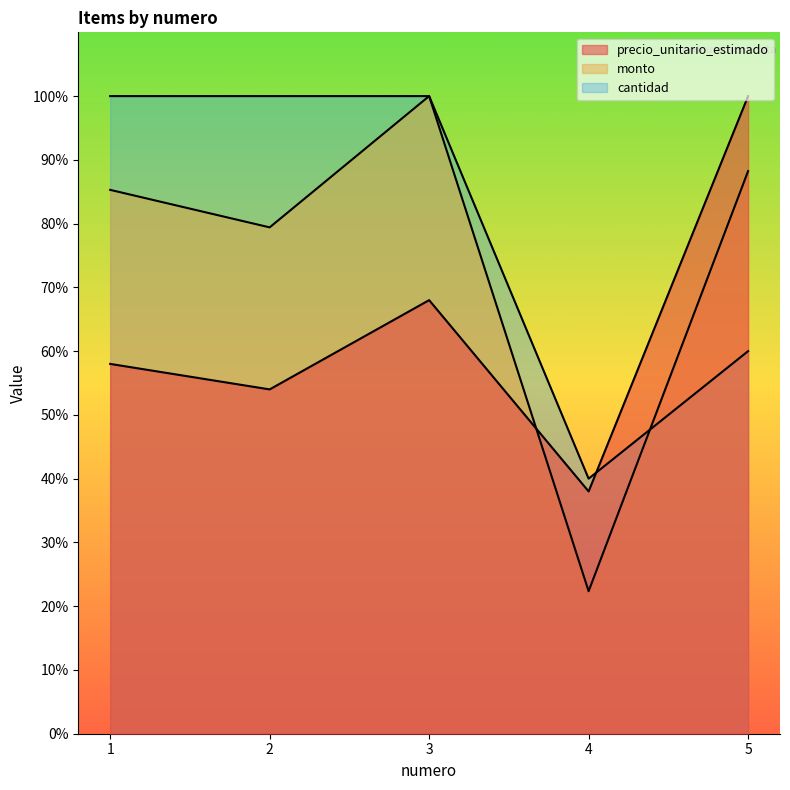

What are all the series names shown in the legend?

precio_unitario_estimado, monto, cantidad